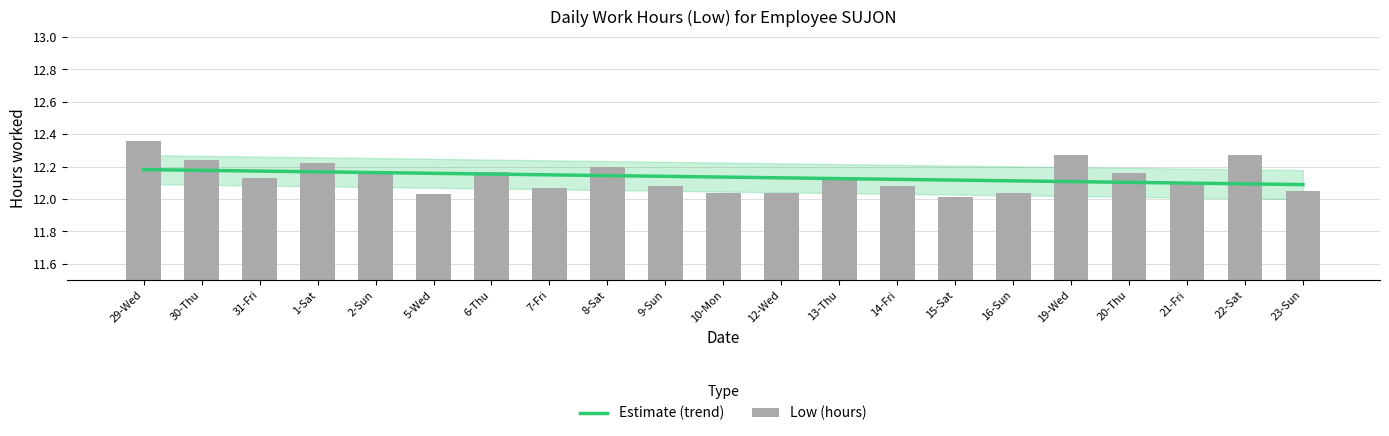

What is the highest value of the Low (hours) series?

12.4